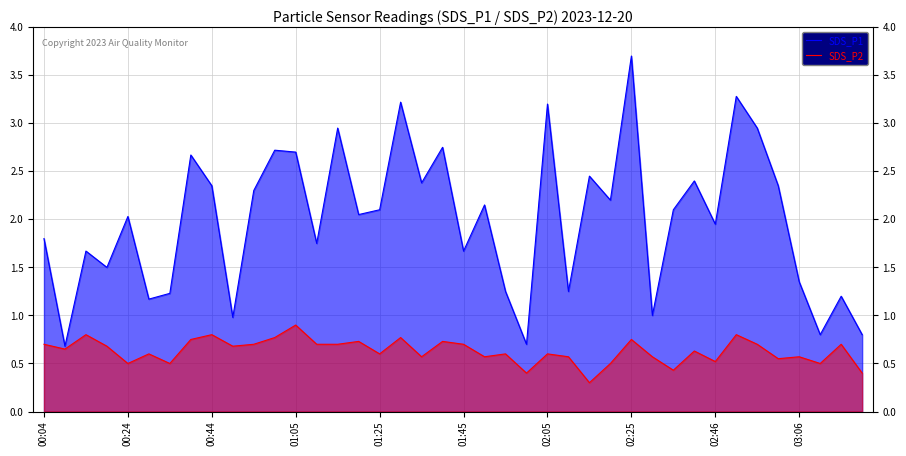

Which series has the widest spread of values?

SDS_P1